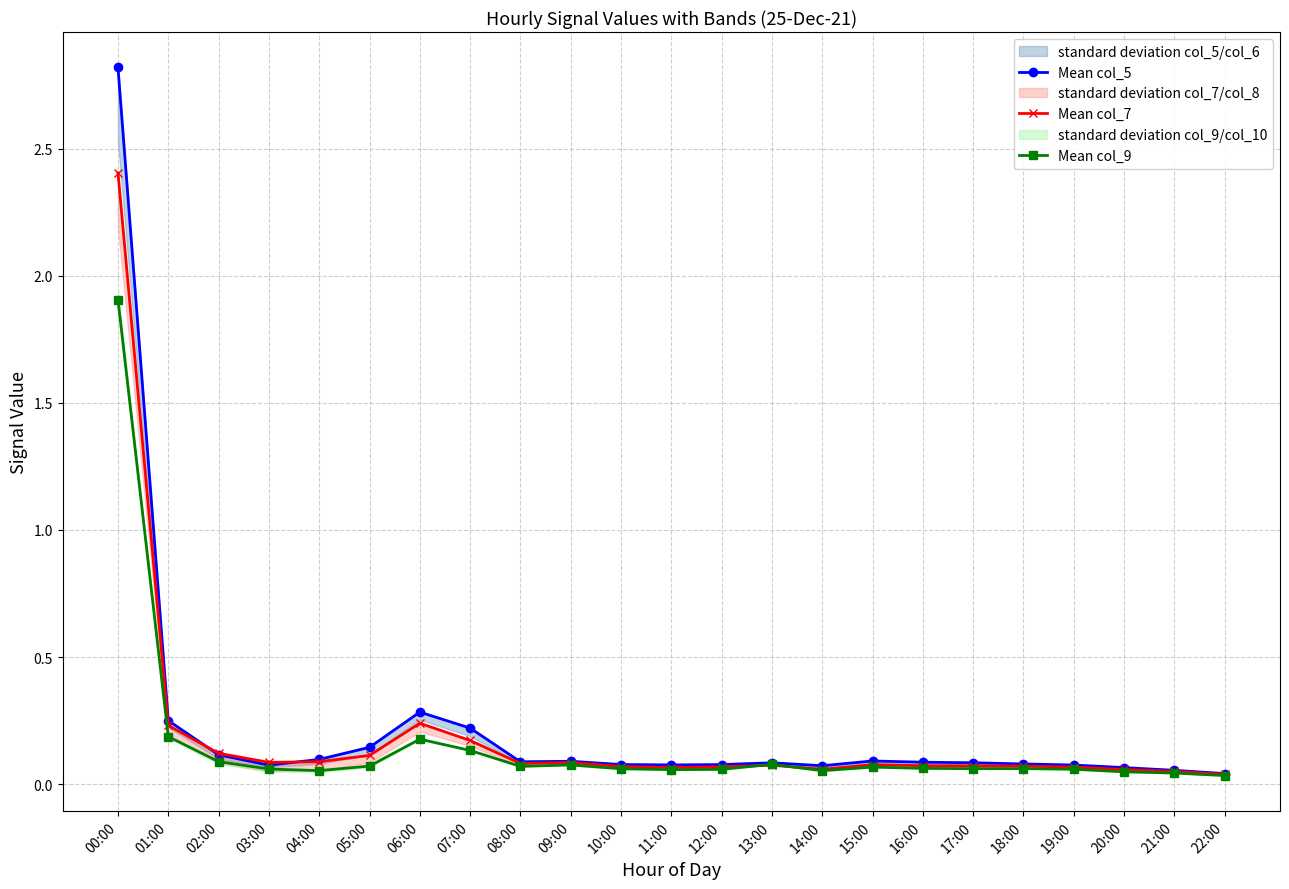

Reading right to left, what are all the values shown in this chart?

Mean col_5: 0.0	0.1	0.1	0.1	0.1	0.1	0.1	0.1	0.1	0.1	0.1	0.1	0.1	0.1	0.1	0.2	0.3	0.1	0.1	0.1	0.1	0.2	2.8
Mean col_7: 0.0	0.0	0.1	0.1	0.1	0.1	0.1	0.1	0.1	0.1	0.1	0.1	0.1	0.1	0.1	0.2	0.2	0.1	0.1	0.1	0.1	0.2	2.4
Mean col_9: 0.0	0.0	0.0	0.1	0.1	0.1	0.1	0.1	0.1	0.1	0.1	0.1	0.1	0.1	0.1	0.1	0.2	0.1	0.1	0.1	0.1	0.2	1.9